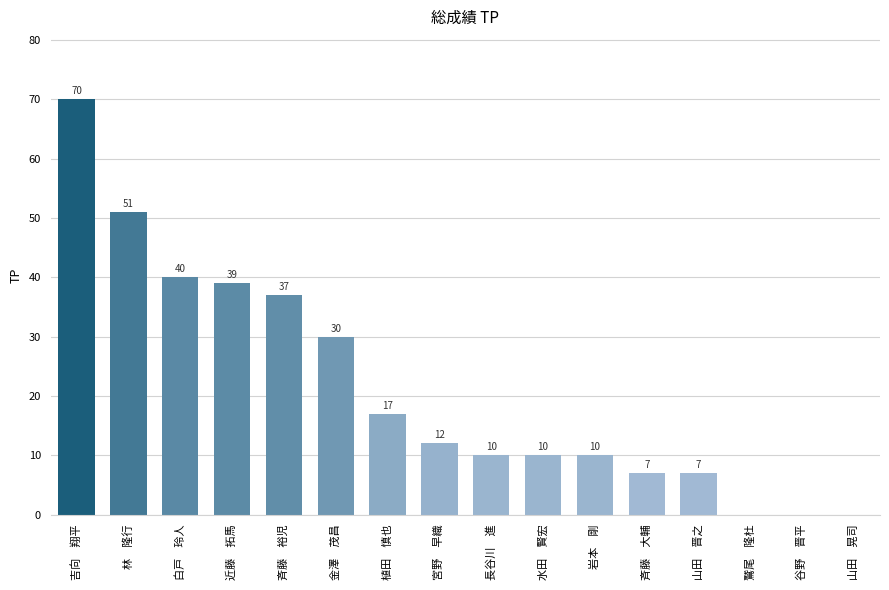

What is the sum of the values at 斉藤　大輔 and 岩本　剛?

17